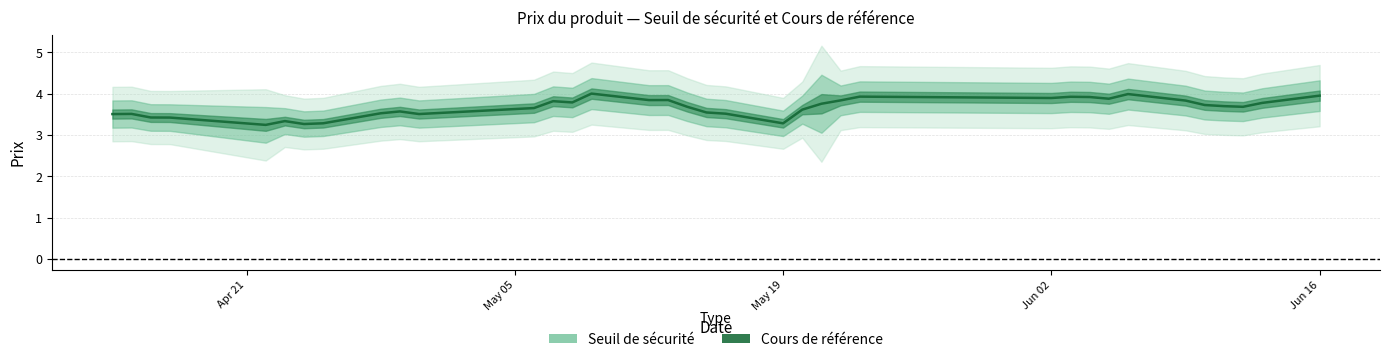

What is the difference between the maximum and minimum values?

0.8